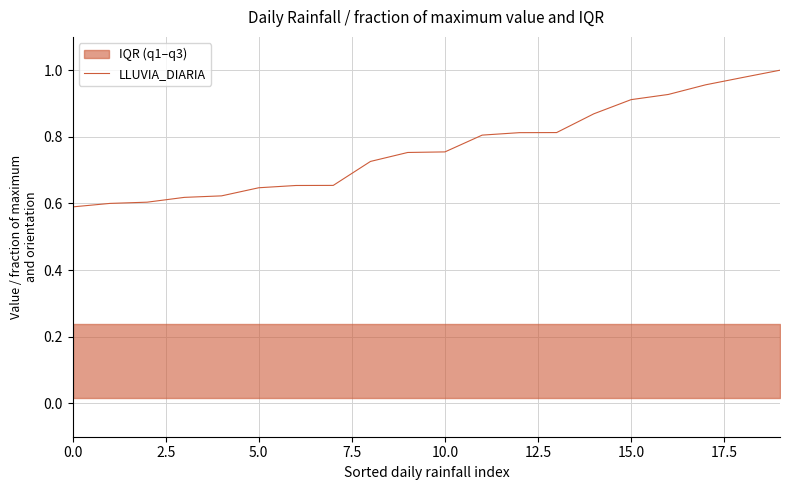

Does the chart display data point markers on the line(s)?

No